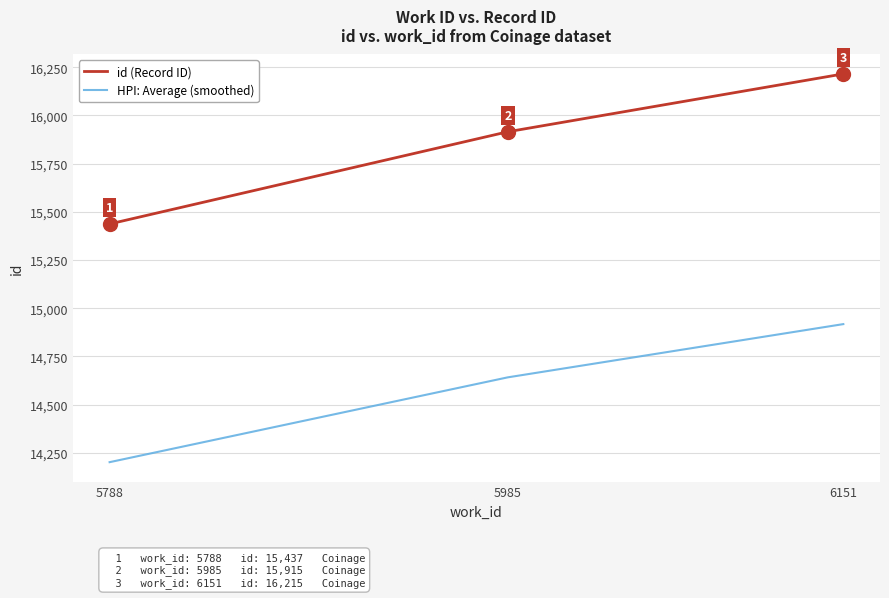

At how many categories does at least one series exceed 15882?

2